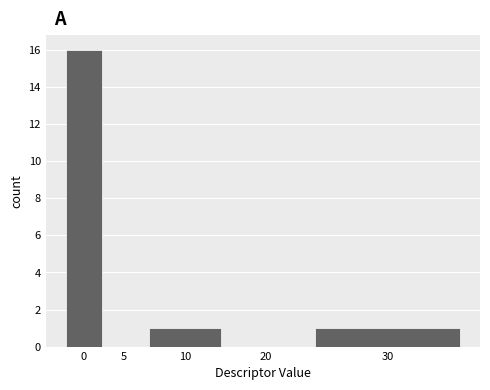

What is the difference between the values at 20 and 10?

1